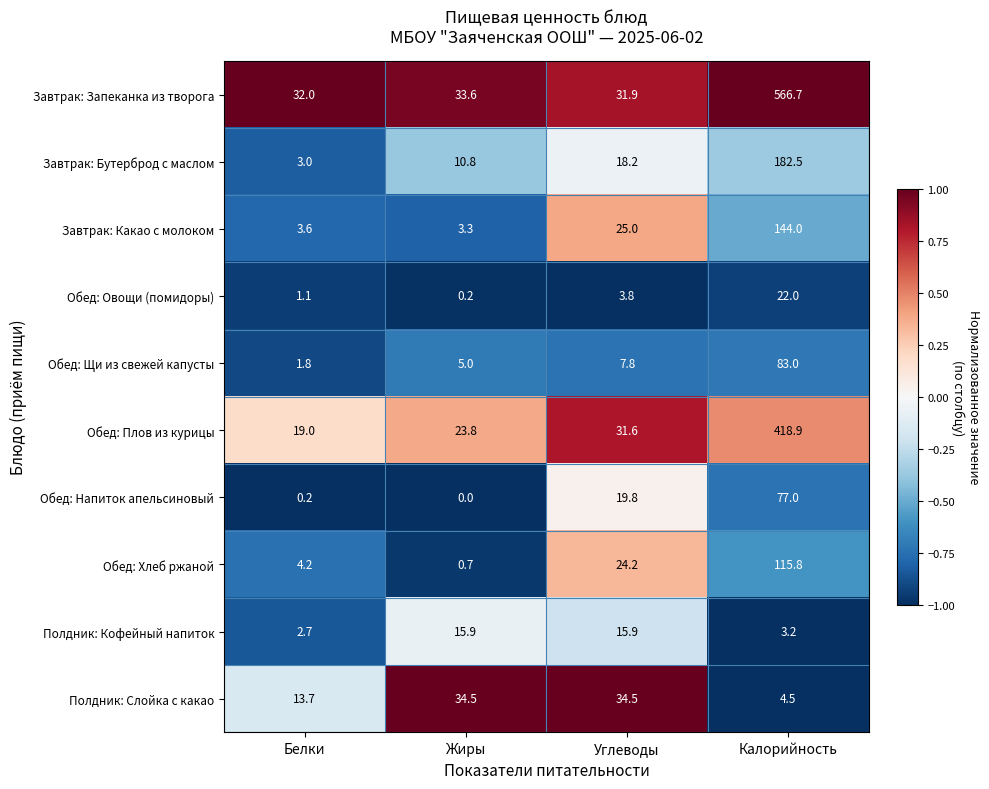

How many data points in Полдник: Слойка с какао are less than 34?

2